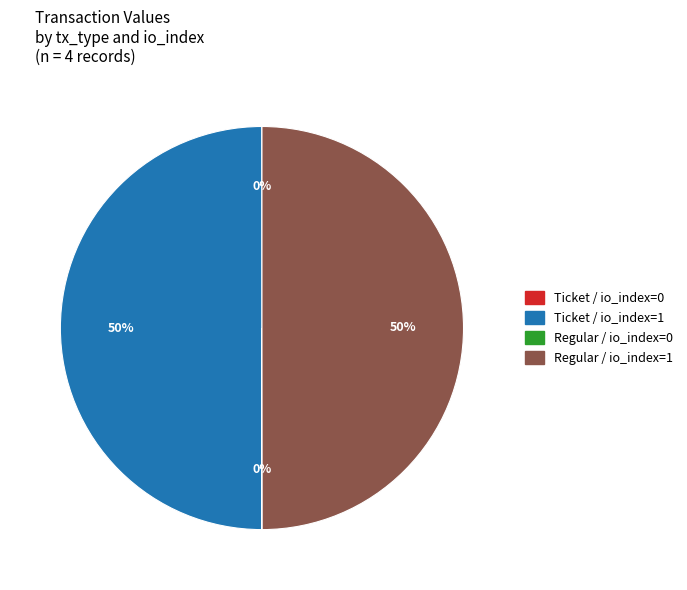

To the nearest percent, what is the difference between the largest and smallest slice percentages?

50%